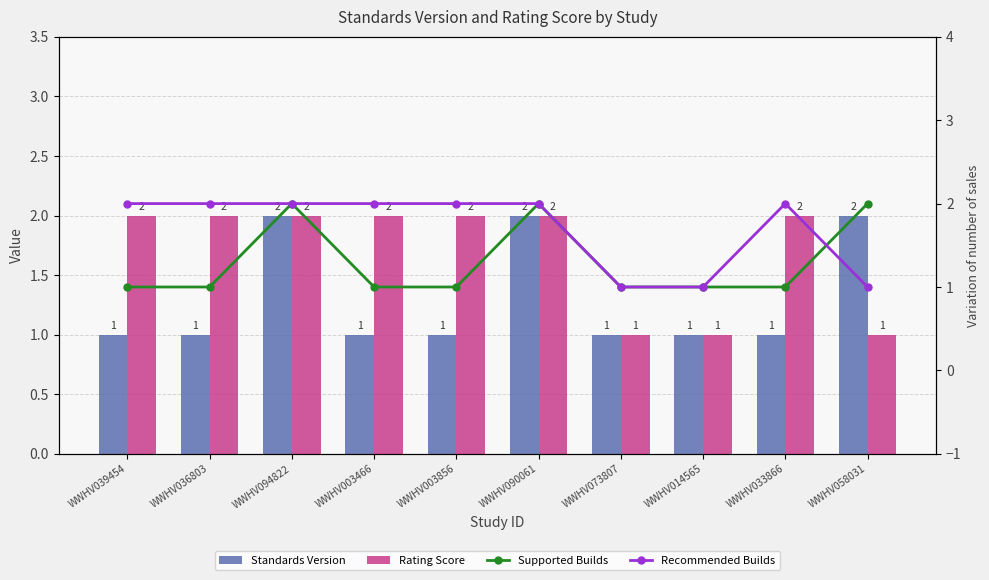

Reading left to right, list all the values displayed in this chart.

Standards Version: 1	1	2	1	1	2	1	1	1	2
Rating Score: 2	2	2	2	2	2	1	1	2	1
Supported Builds: 1	1	2	1	1	2	1	1	1	2
Recommended Builds: 2	2	2	2	2	2	1	1	2	1